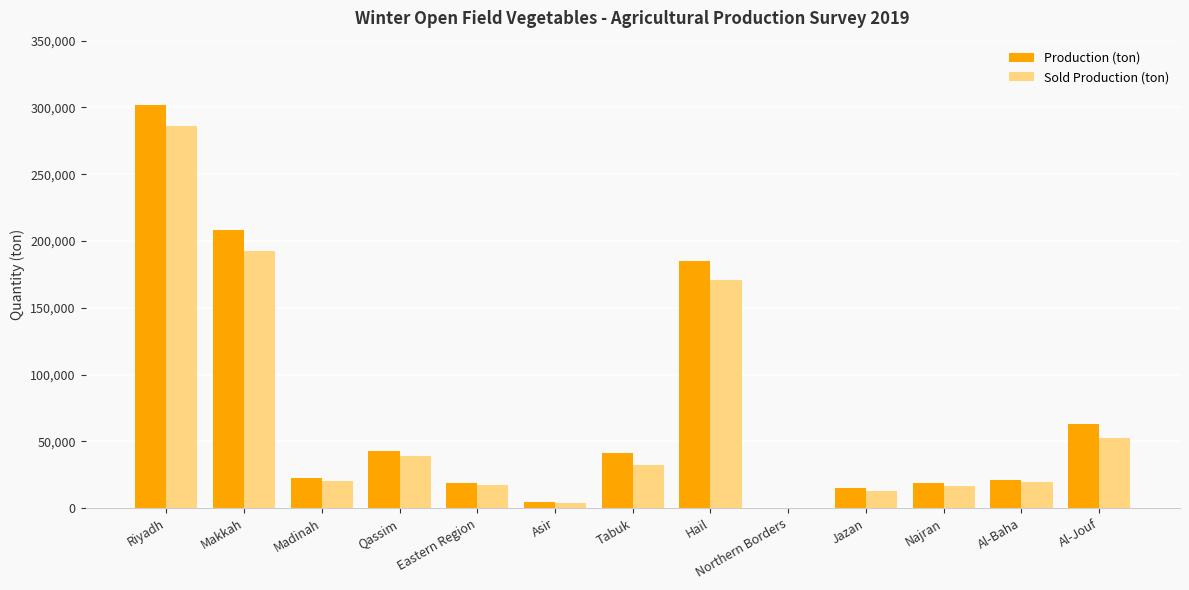

What is the maximum value for Sold Production (ton)?

285838.7